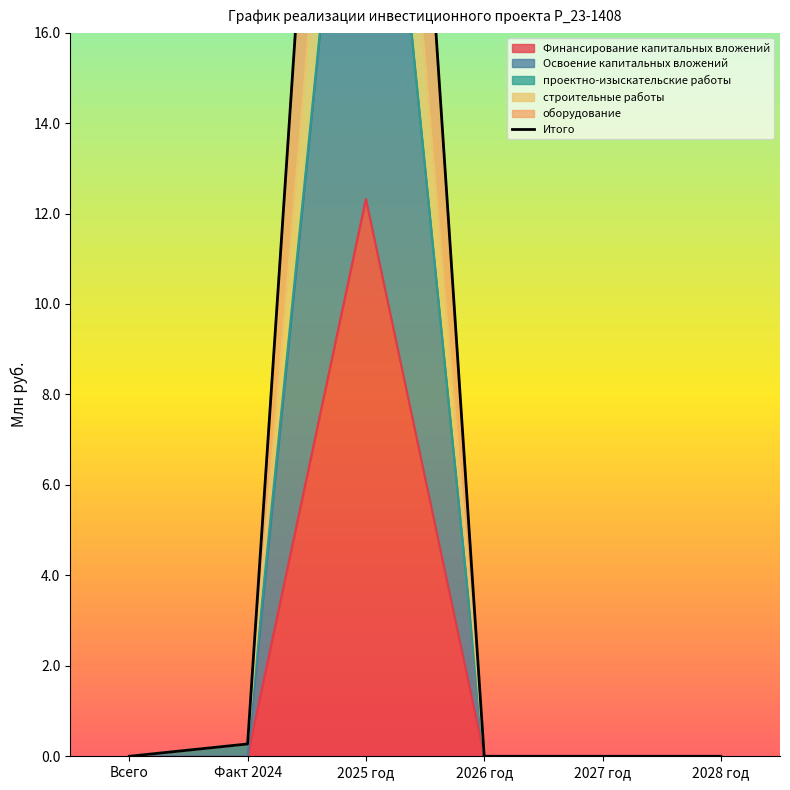

The chart shows a value of 39.2 at 2025 год. True or false?

True